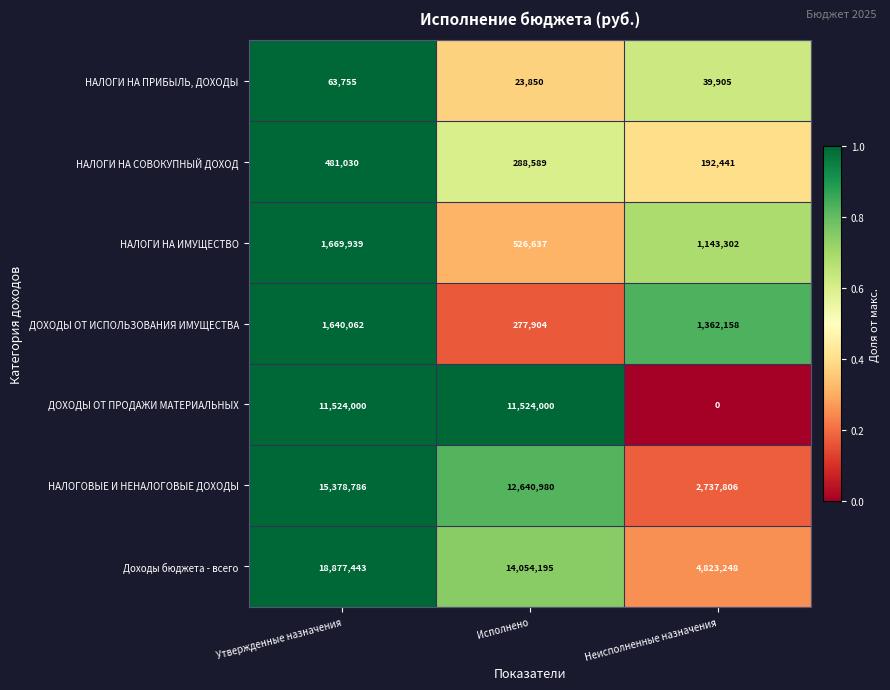

At Исполнено, list the series in order from largest to smallest.

Доходы бюджета - всего, НАЛОГОВЫЕ И НЕНАЛОГОВЫЕ ДОХОДЫ, ДОХОДЫ ОТ ПРОДАЖИ МАТЕРИАЛЬНЫХ, НАЛОГИ НА ИМУЩЕСТВО, НАЛОГИ НА СОВОКУПНЫЙ ДОХОД, ДОХОДЫ ОТ ИСПОЛЬЗОВАНИЯ ИМУЩЕСТВА, НАЛОГИ НА ПРИБЫЛЬ, ДОХОДЫ